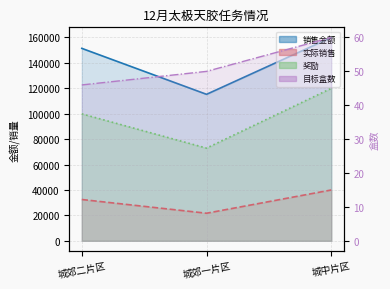

What is the maximum value shown in the chart?

160000